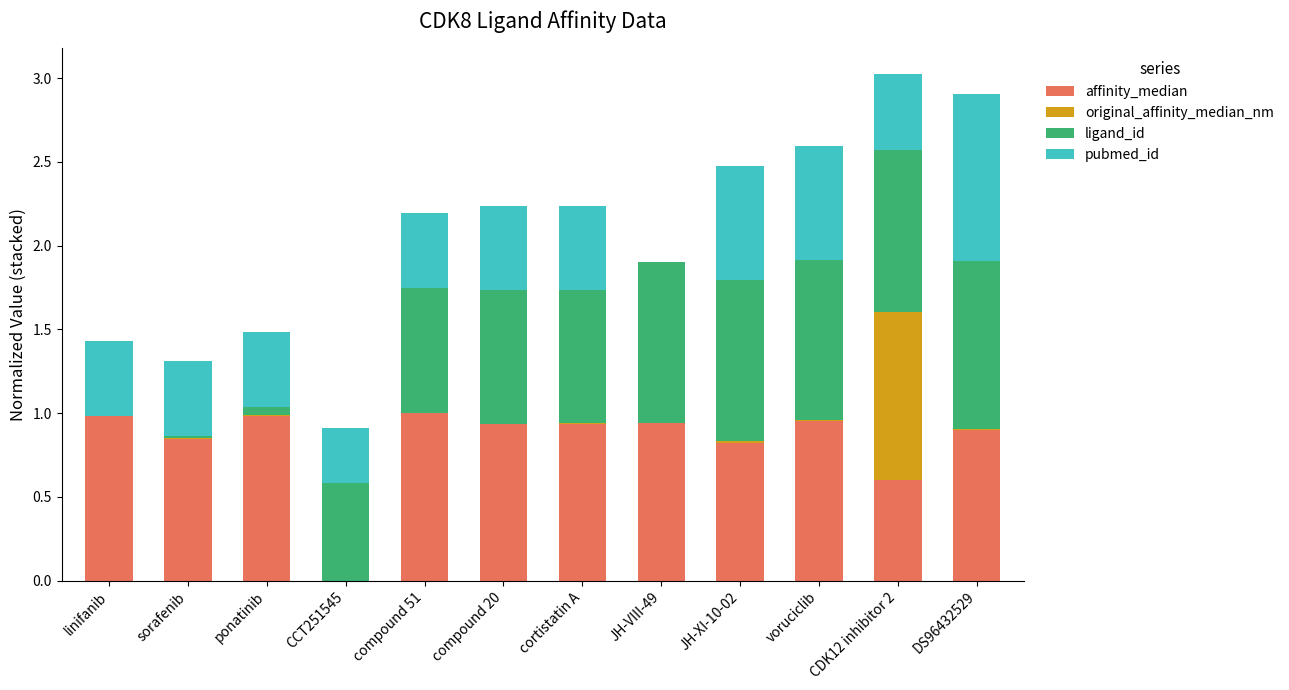

Count the number of categories in the chart.

12